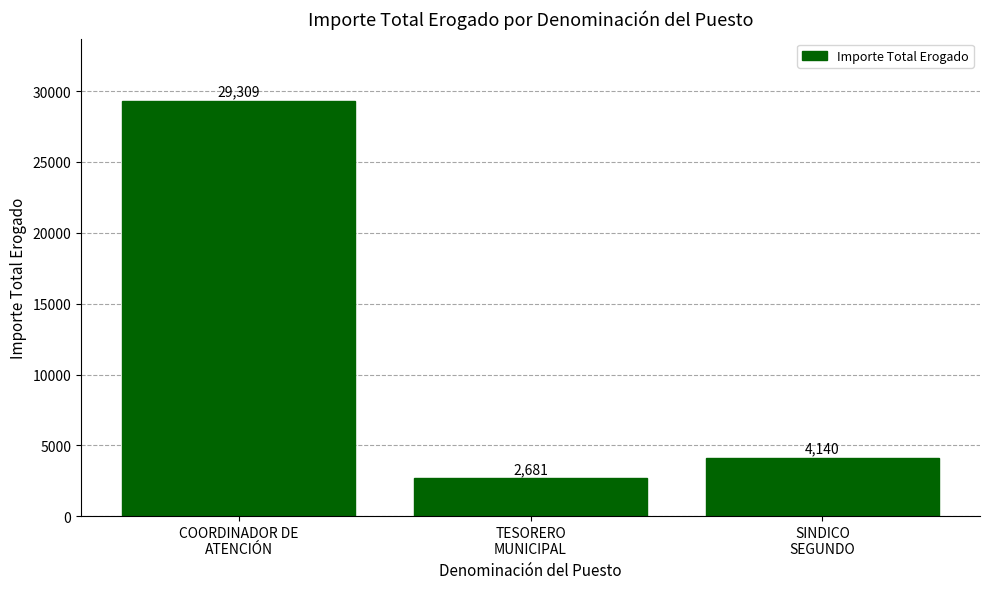

Read the value at COORDINADOR DE
ATENCIÓN.

29309.0